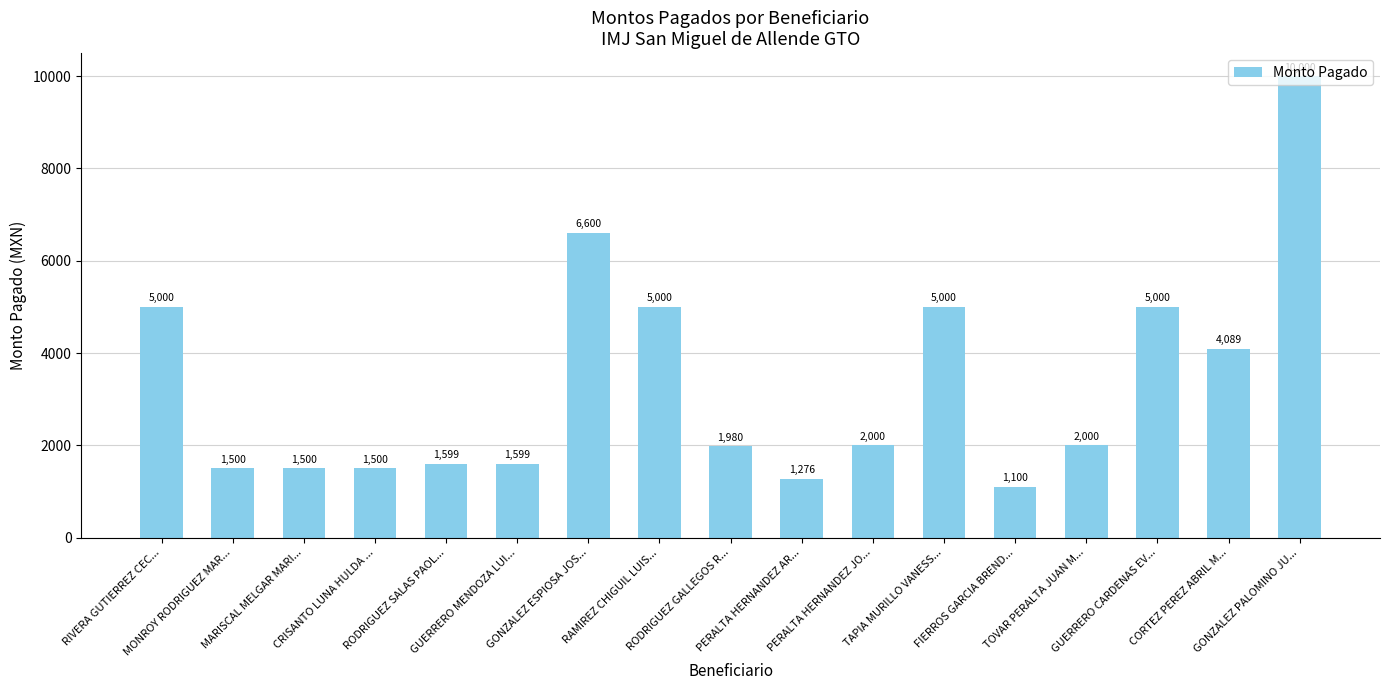

Which category has the lowest value across all series?

FIERROS GARCIA BREND...